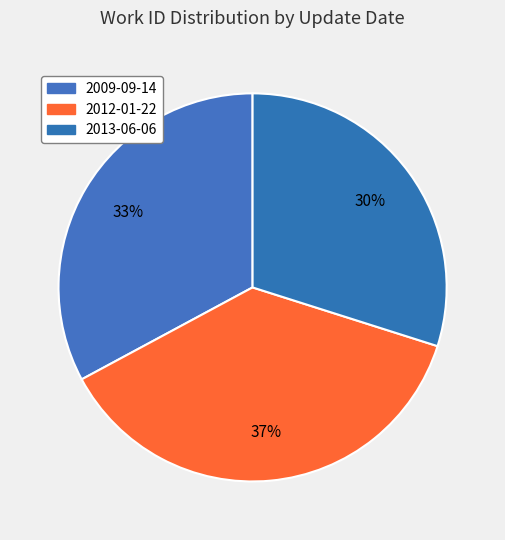

True or false: 2013-06-06 accounts for 30% of the total.

True